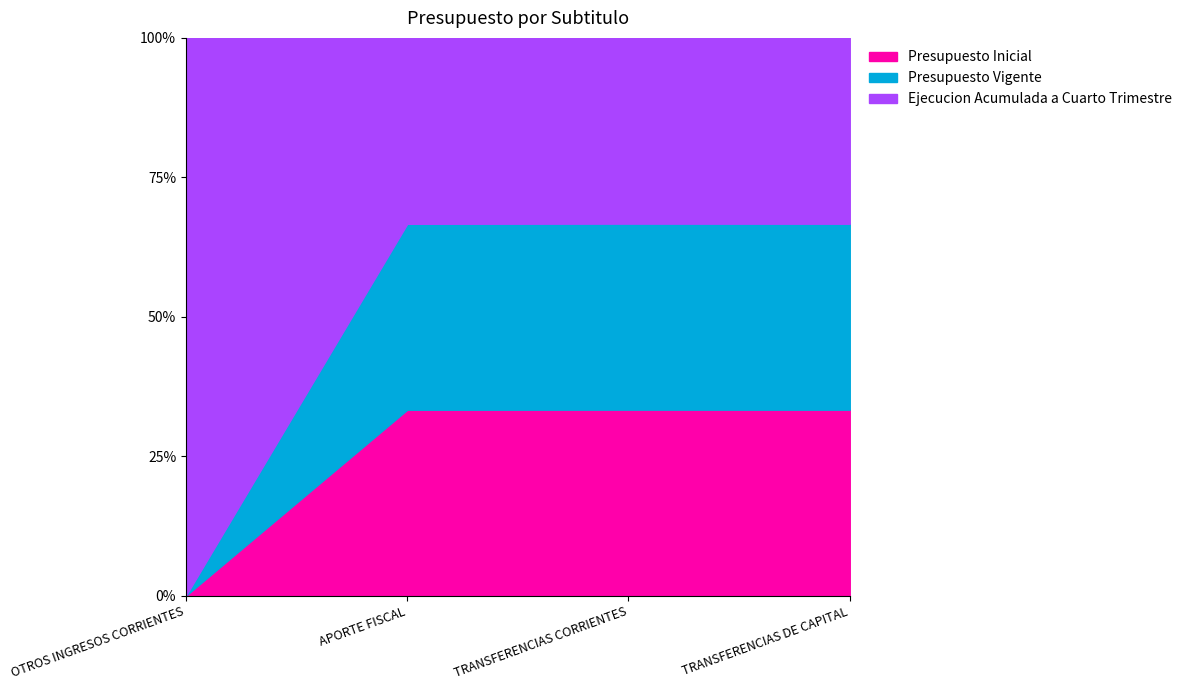

Which series changed the most between OTROS INGRESOS CORRIENTES and TRANSFERENCIAS DE CAPITAL?

Presupuesto Inicial